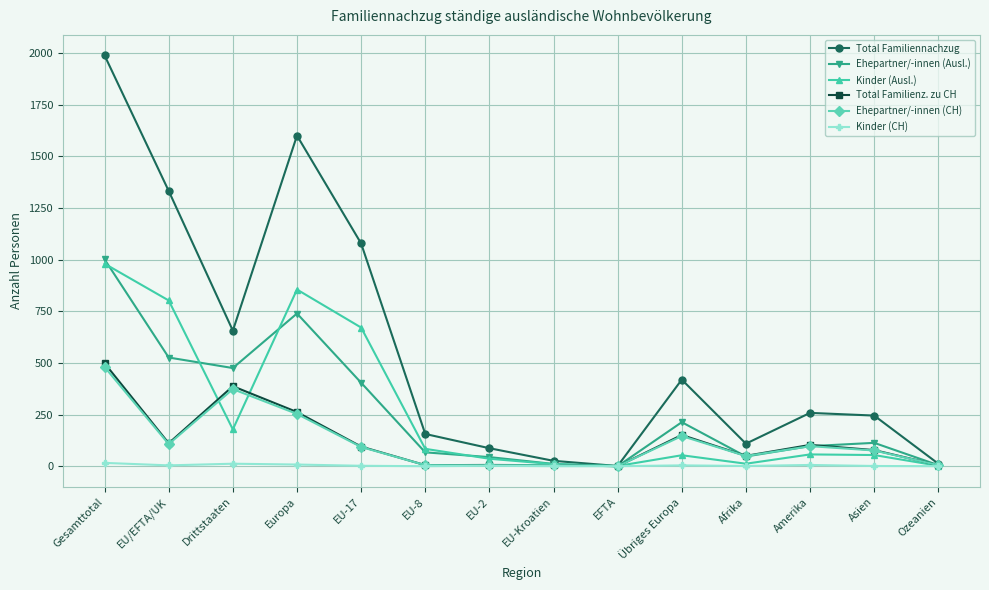

What is the difference between the highest and lowest values at EU-Kroatien?

26